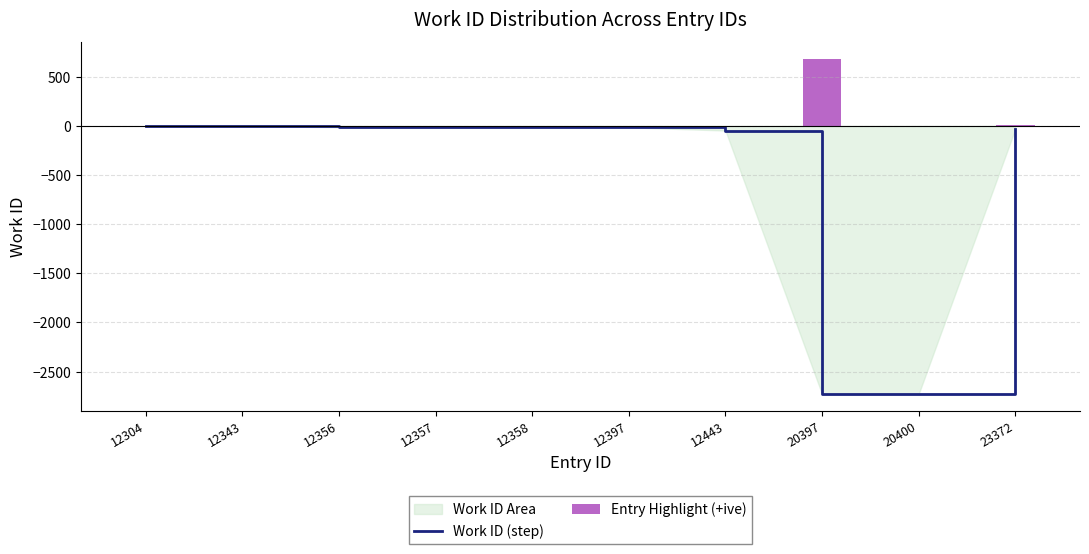

What is the value of the 8th bar from the left?

-2729